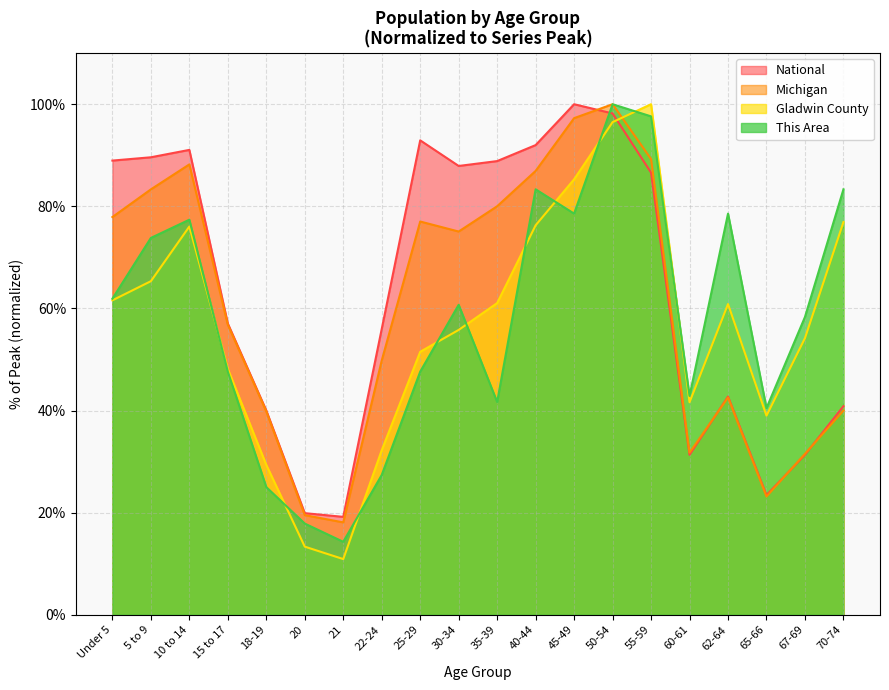

What is the label of the 14th point from the right?

21